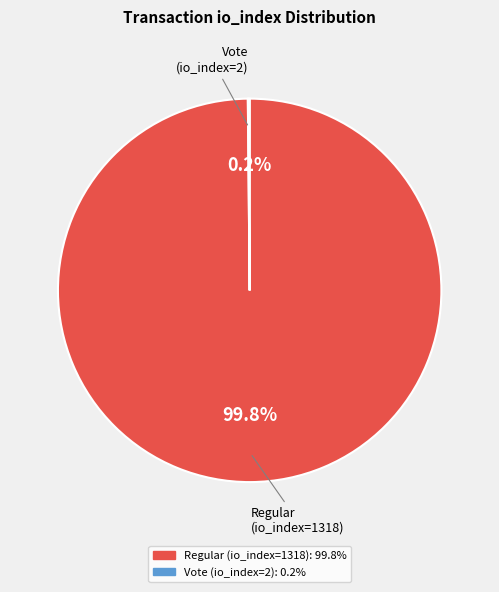

Which category accounts for the majority?

Regular (io_index=1318)